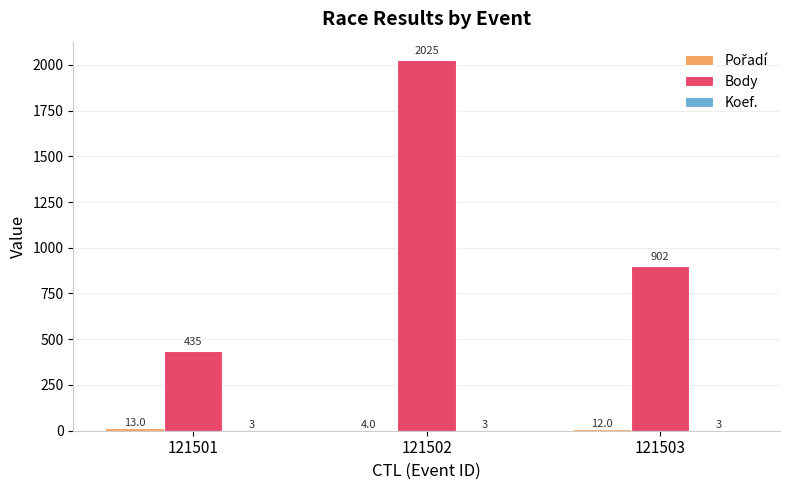

At which category is the sum across all series the highest?

121502